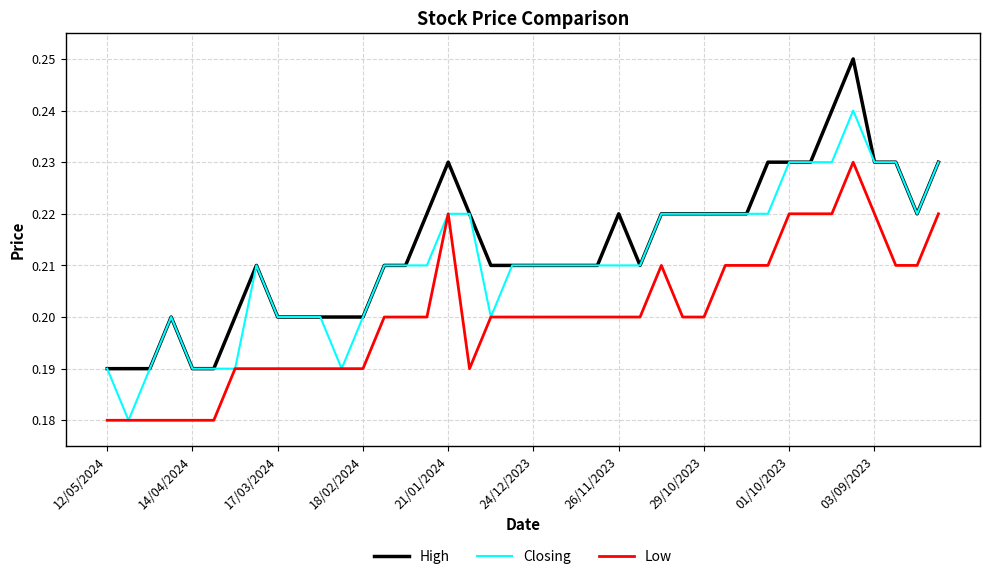

True or false: Low and High cross at least once.

False